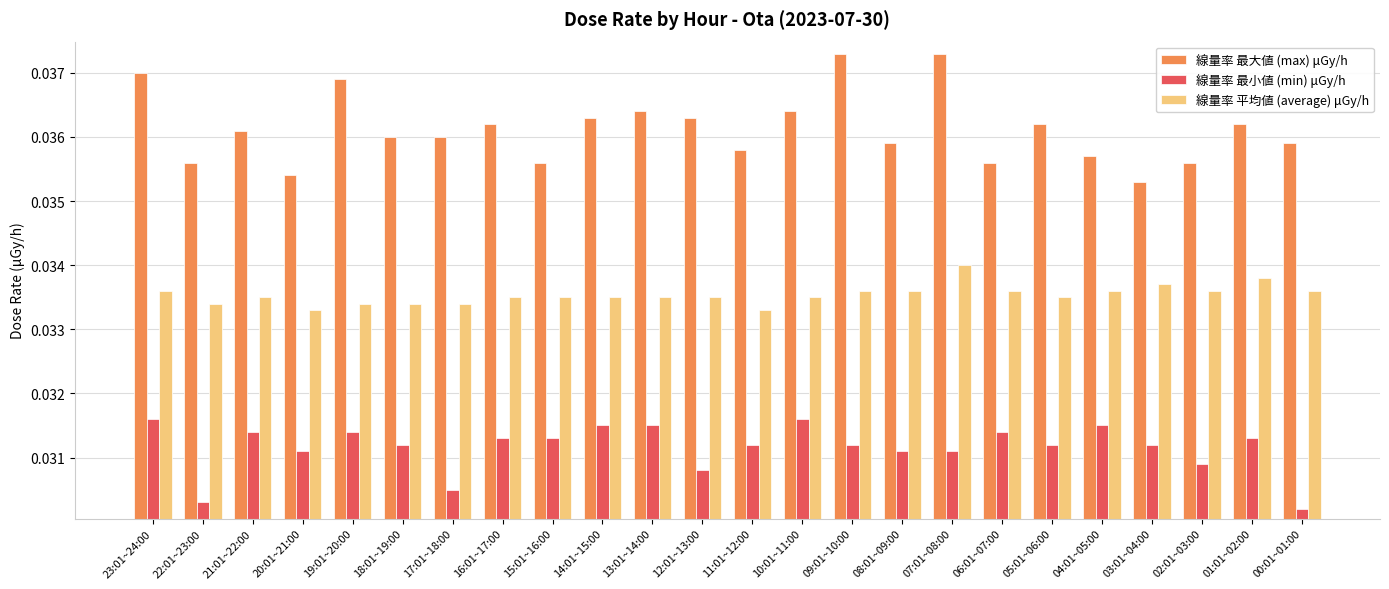

At how many categories does at least one series exceed 0?

24